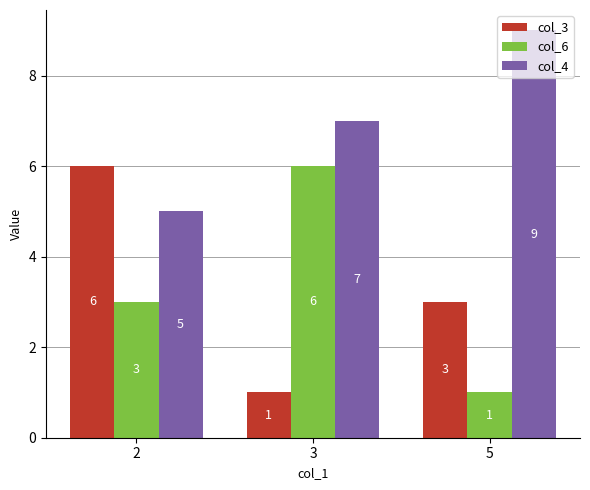

Reading right to left, transcribe all the data shown in this chart.

col_3: 5=3	3=1	2=6
col_6: 5=1	3=6	2=3
col_4: 5=9	3=7	2=5